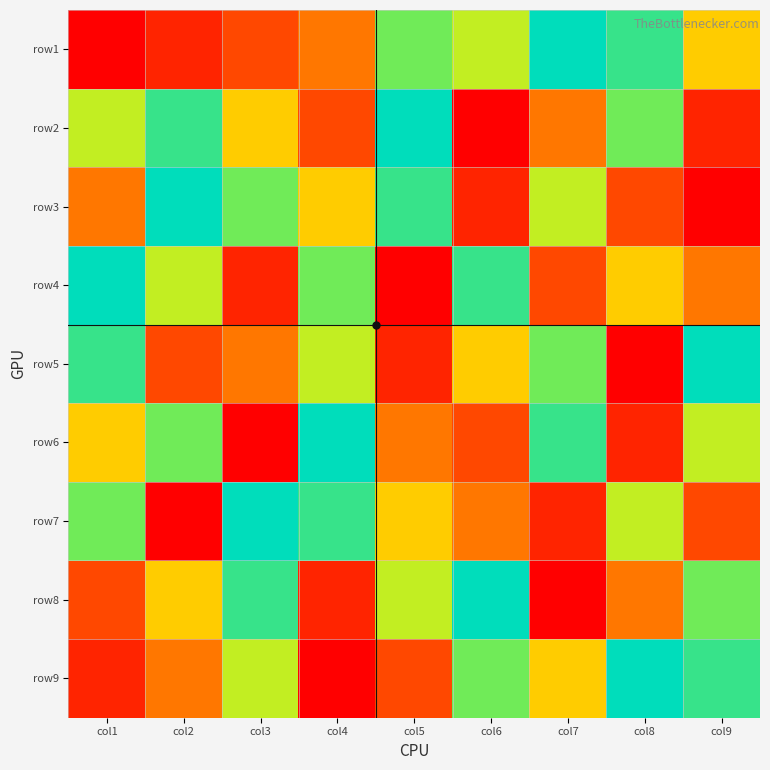

At which category is the sum across all series the highest?

col1